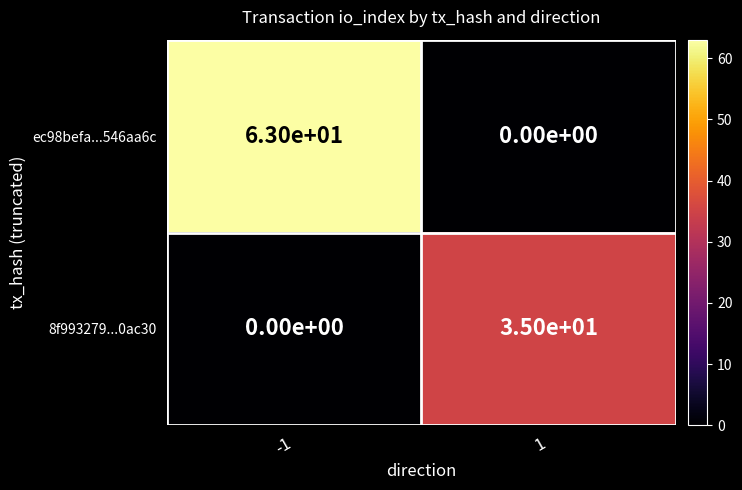

True or false: 8f993279...0ac30 has a value of 15 at -1.

False